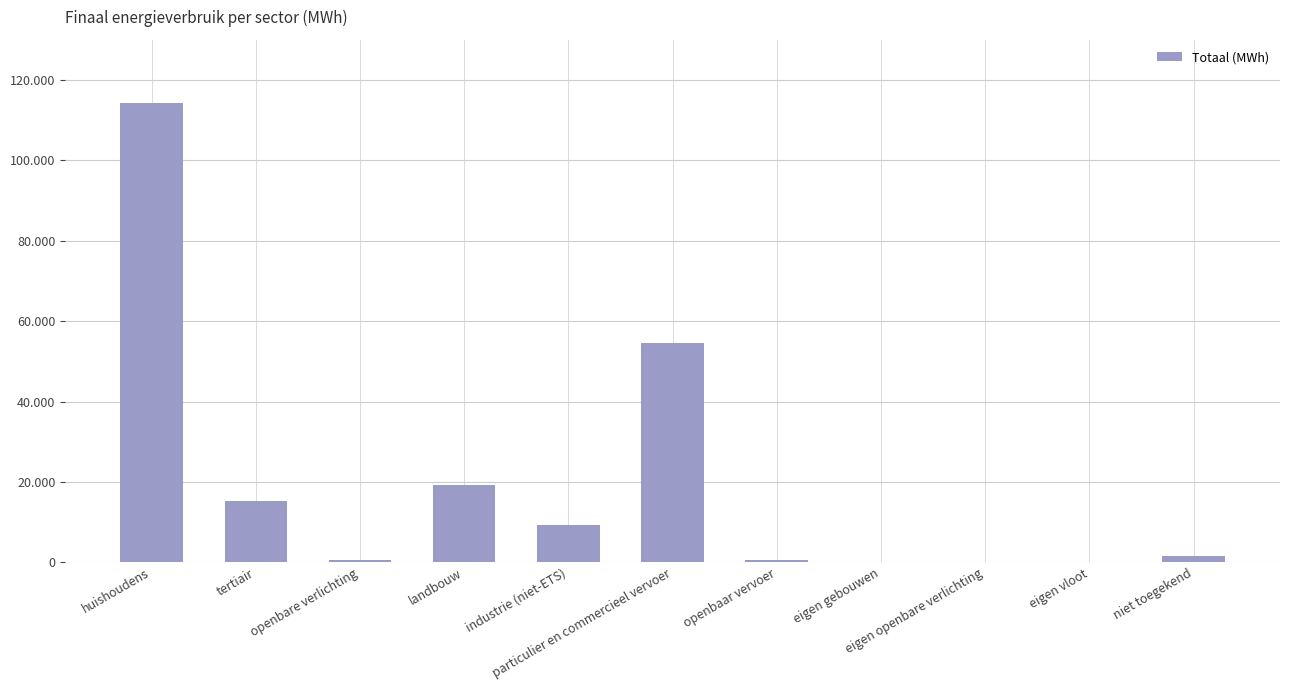

What is the label of the 3rd bar from the right?

eigen openbare verlichting